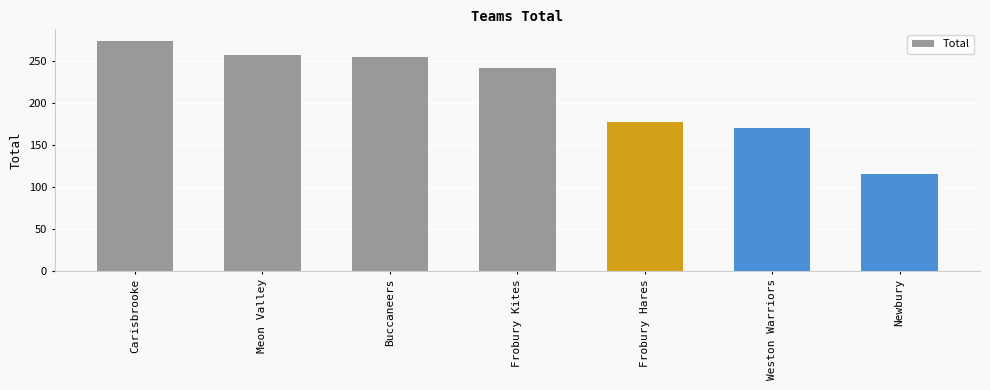

Are the bars horizontal?

No